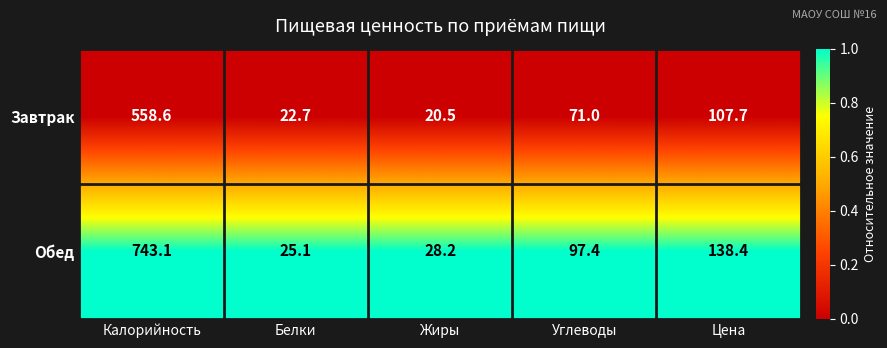

What is the greatest value displayed?

743.1